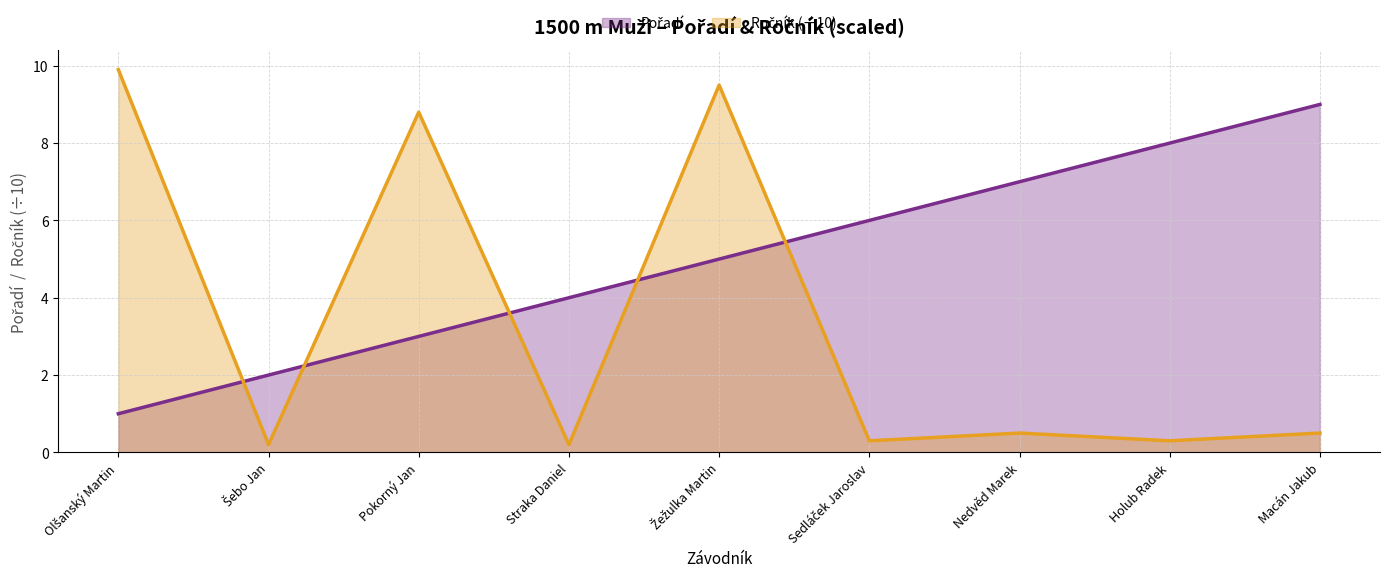

What is the label of the 4th point from the right?

Sedláček Jaroslav